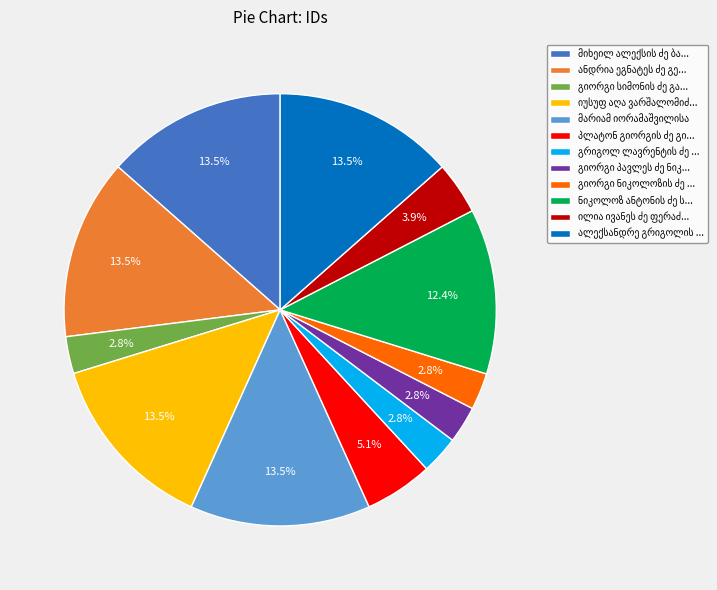

Is there any slice that represents more than half of the pie?

No